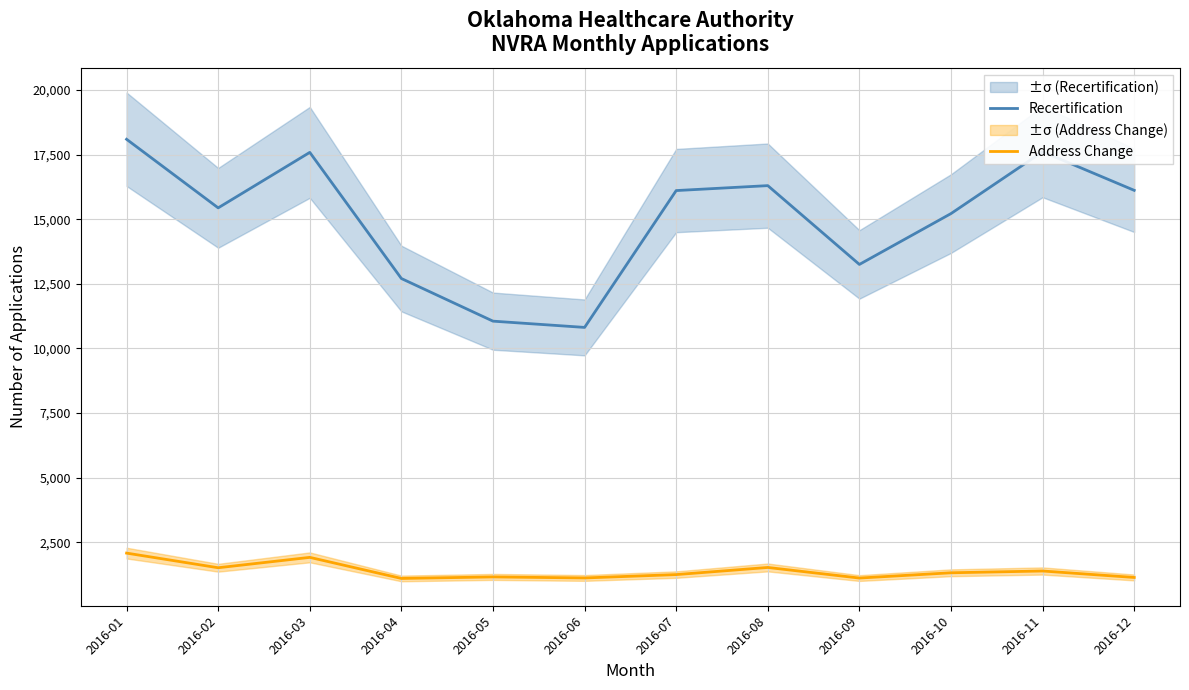

What is the value of the Address Change point at the 6th from the left?

1123